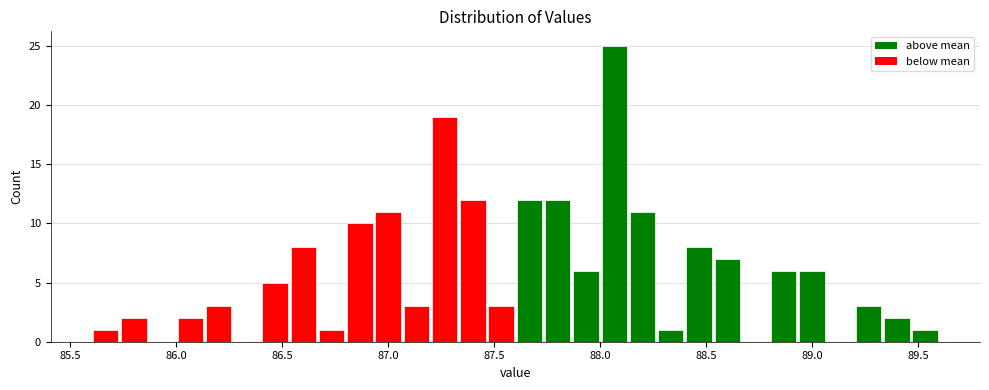

Read against the x-axis, roughly where is the centre of the tallest bar?

88.05